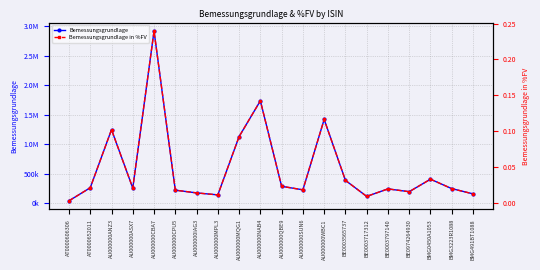

Reading right to left, list all the values displayed in this chart.

Bemessungsgrundlage: 157385.7	246457.4	406234.7	194290.7	241788.3	114311.4	386442.2	1420827.6	226043.5	285577.7	1737390.4	1129719.3	140127.1	173727.0	220315.4	2921532.8	255853.0	1247279.7	260933.4	39810.7
Bemessungsgrundlage in %FV: 0.0	0.0	0.0	0.0	0.0	0.0	0.0	0.1	0.0	0.0	0.1	0.1	0.0	0.0	0.0	0.2	0.0	0.1	0.0	0.0